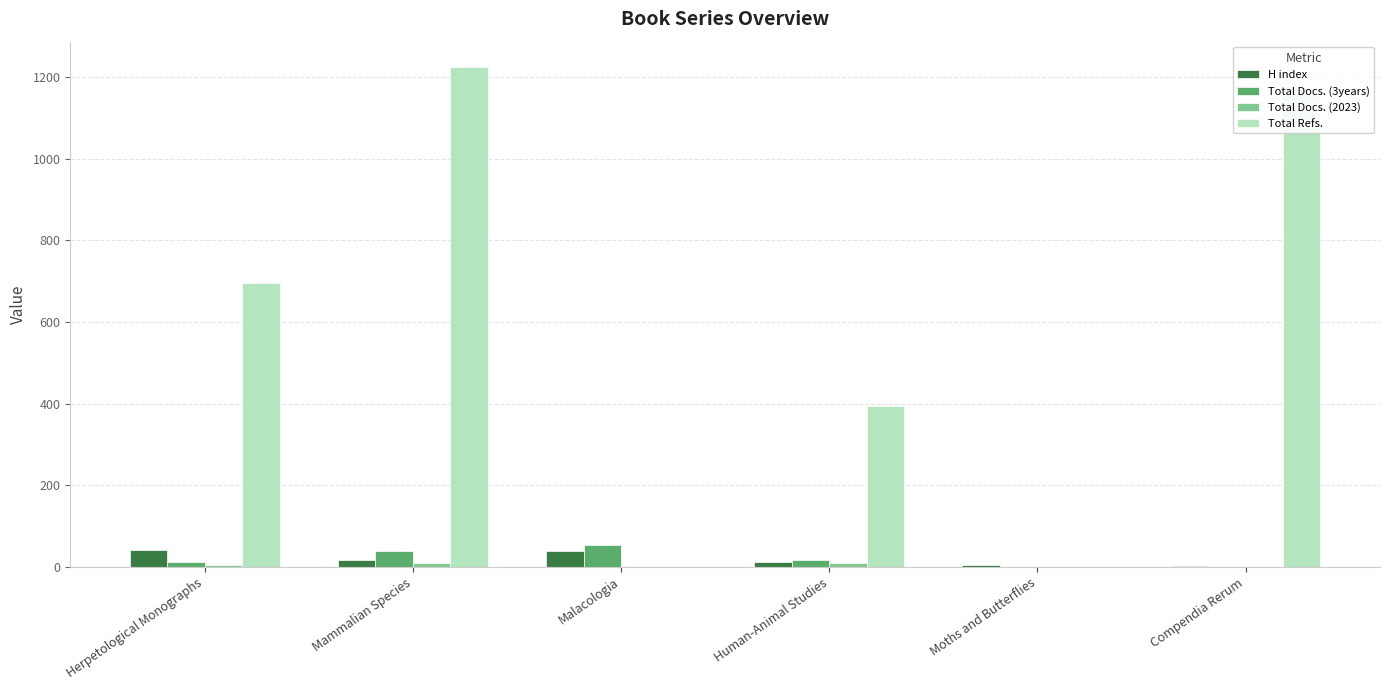

What is the total value across all series at Malacologia?

94